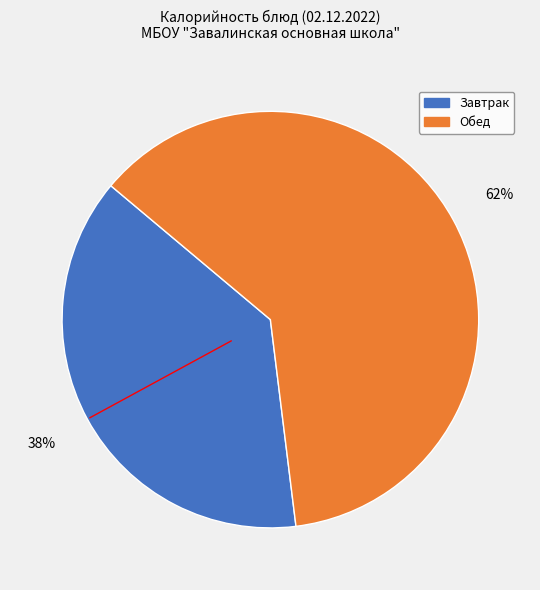

To the nearest percent, what is the difference between the largest and smallest slice percentages?

24%